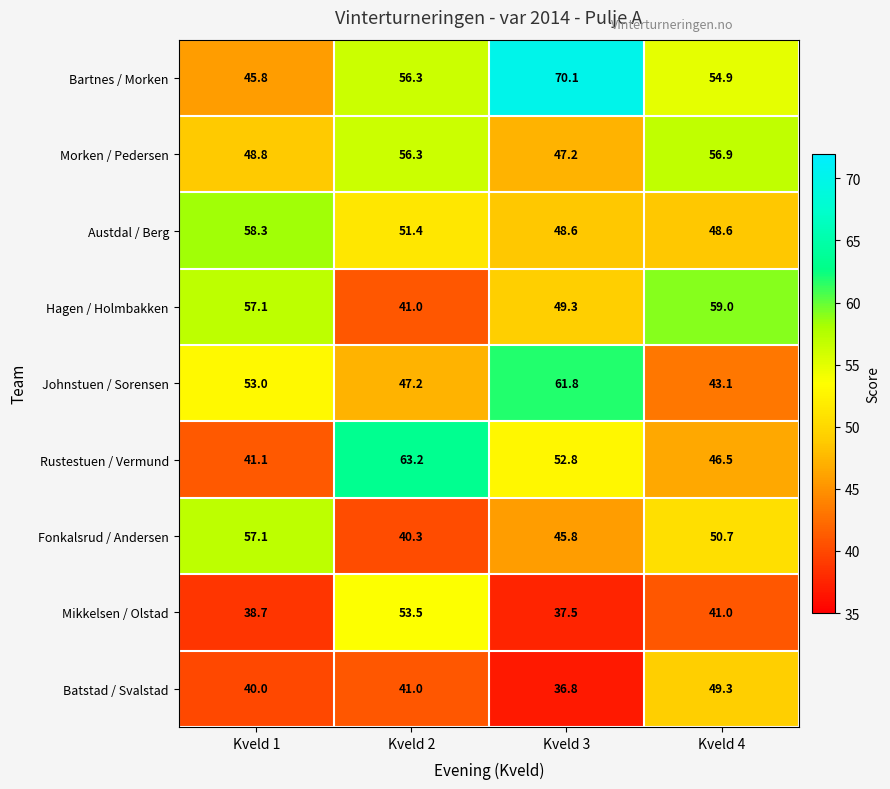

The value of Austdal / Berg at Kveld 3 is 48.6. True or false?

True